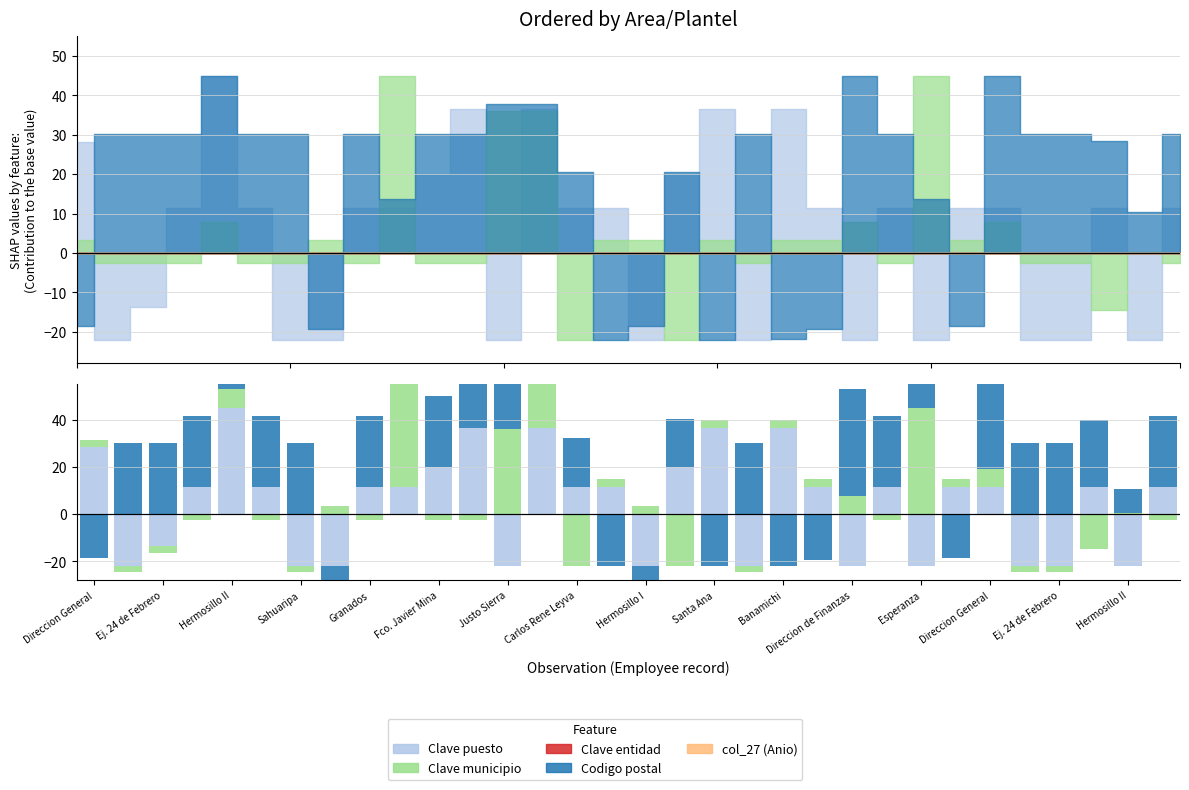

Which series has the widest spread of values?

Clave puesto